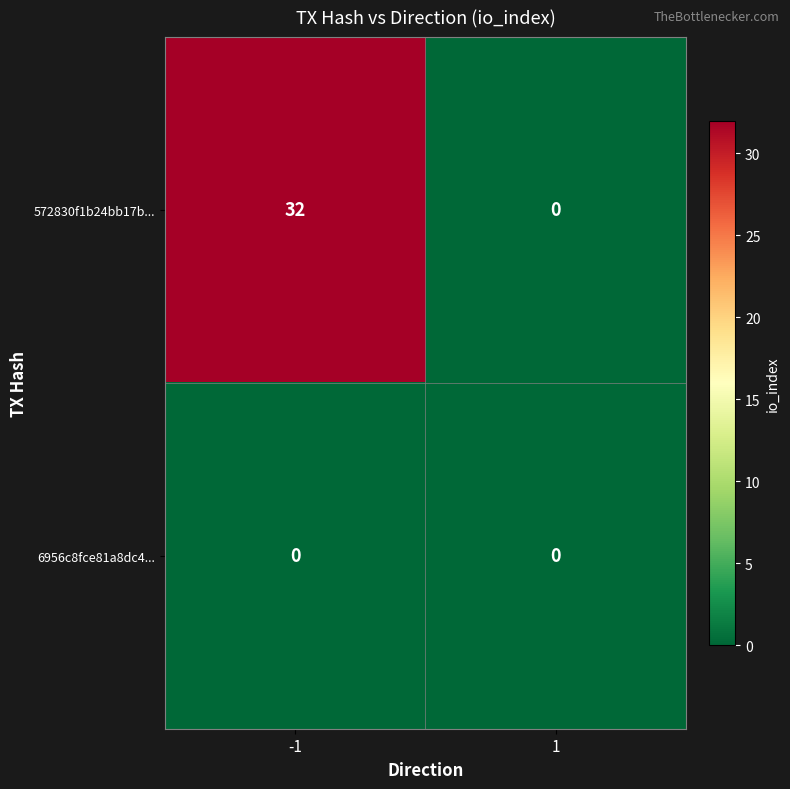

Reading left to right, transcribe all the data shown in this chart.

572830f1b24bb17b...: -1=32	1=0
6956c8fce81a8dc4...: -1=0	1=0